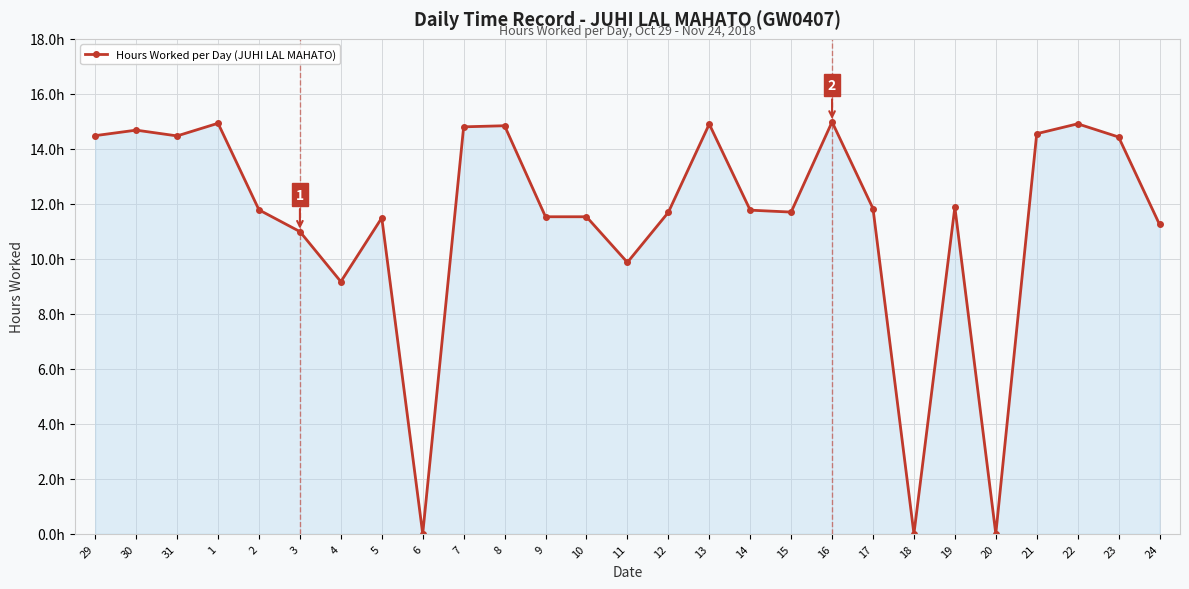

Where is the data nearest to the value 7?

4